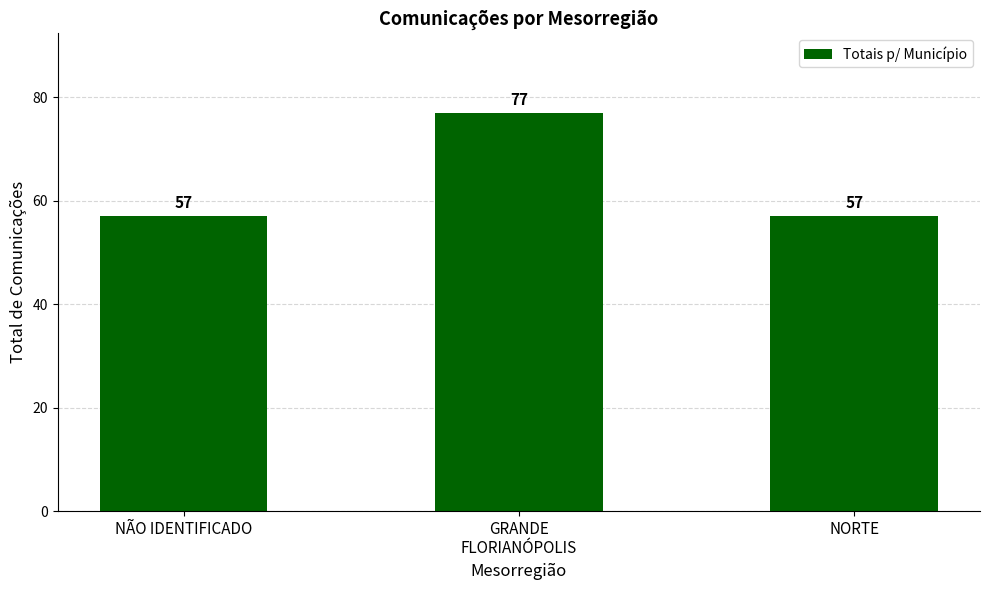

Which has a higher value, NORTE or GRANDE
FLORIANÓPOLIS?

GRANDE
FLORIANÓPOLIS